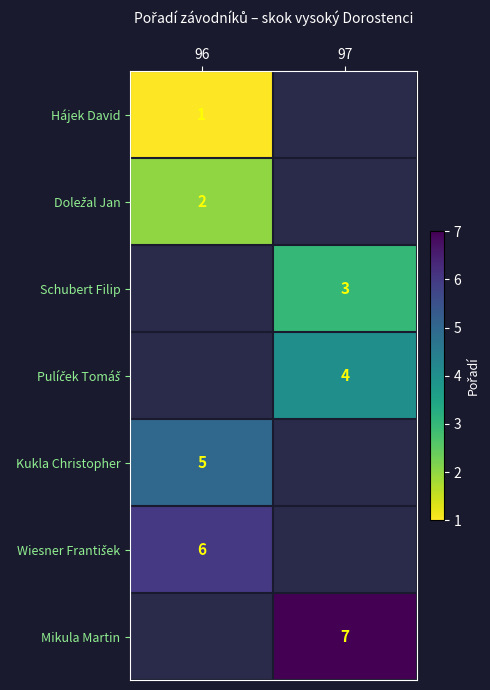

Which category has the highest value across all series?

97